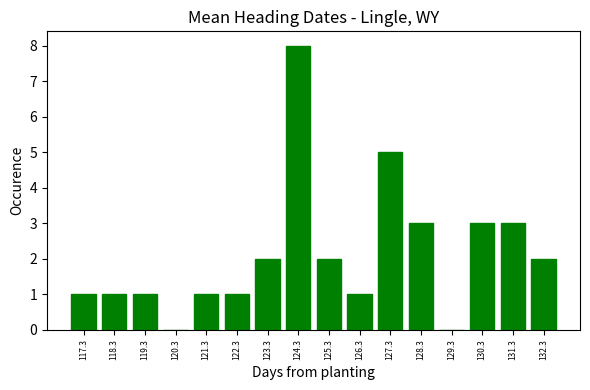

Reading left to right, transcribe this chart: for each bar, give the range it covers on the x-axis and its height. Neither the bar edges nor the heights are printed on the chart, so give them approximately, as read against the axes.

116.8 to 117.8: 1
117.8 to 118.8: 1
118.8 to 119.8: 1
119.8 to 120.8: 0
120.8 to 121.8: 1
121.8 to 122.8: 1
122.8 to 123.8: 2
123.8 to 124.8: 8
124.8 to 125.8: 2
125.8 to 126.8: 1
126.8 to 127.8: 5
127.8 to 128.8: 3
128.8 to 129.8: 0
129.8 to 130.8: 3
130.8 to 131.8: 3
131.8 to 132.8: 2